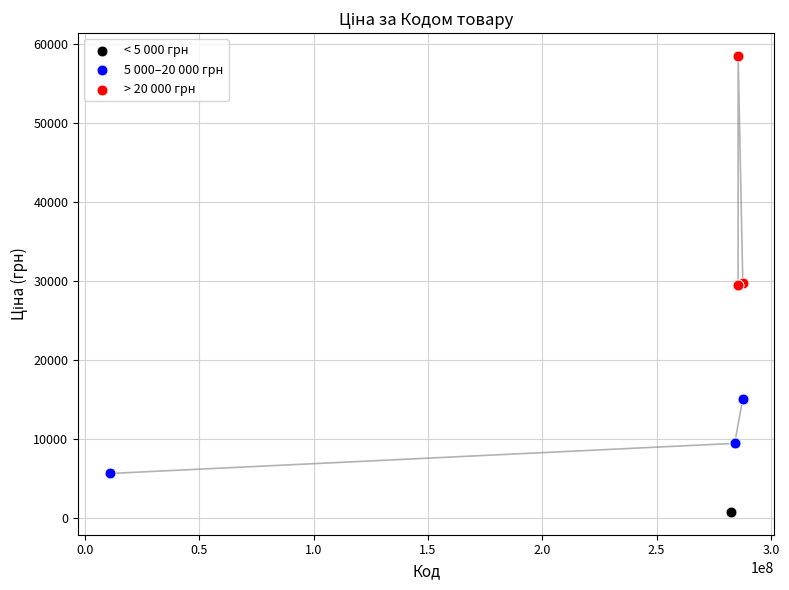

What are all the series names shown in the legend?

< 5 000 грн, 5 000–20 000 грн, > 20 000 грн